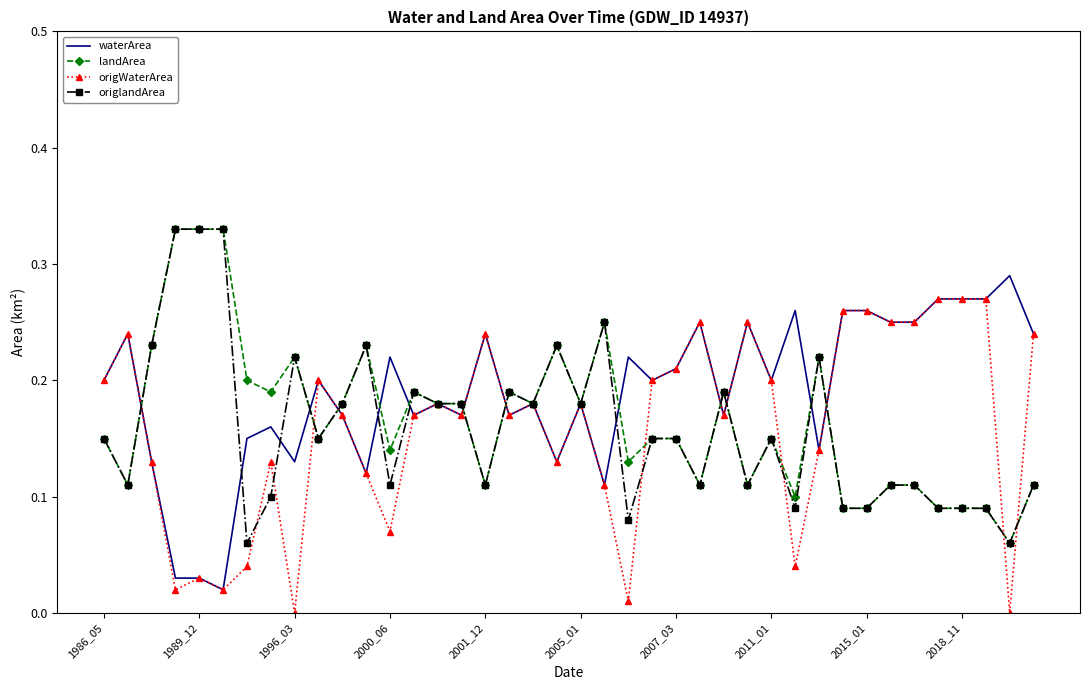

Which series has the largest total across all categories?

waterArea